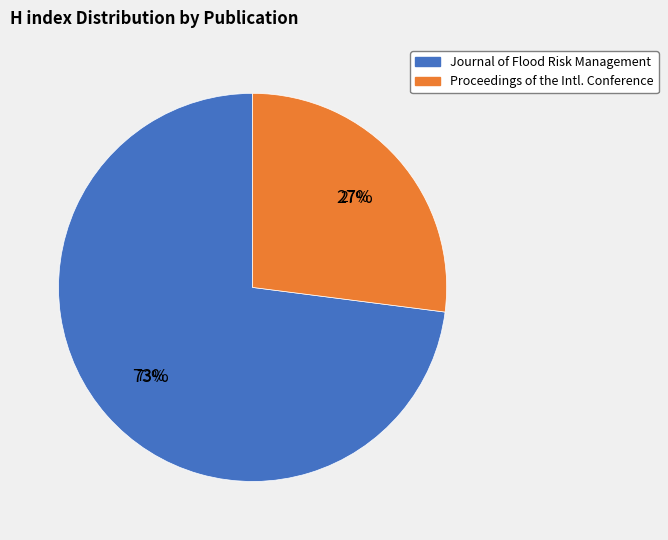

Rank the categories by value from lowest to highest.

Proceedings of the International Conference, Journal of Flood Risk Management